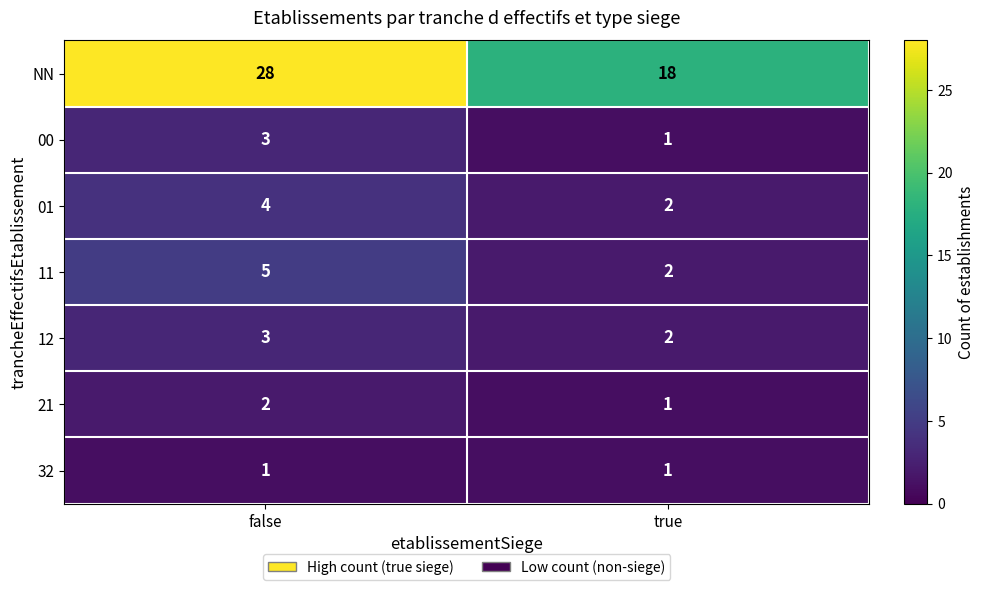

The value of 00 at false is 3. True or false?

True